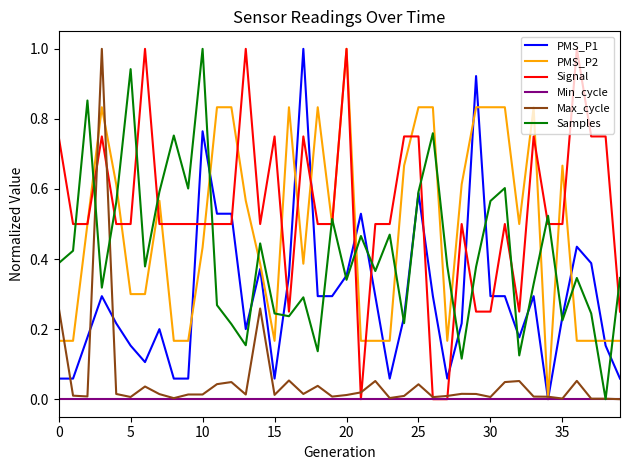

Which series has the largest total across all categories?

Signal